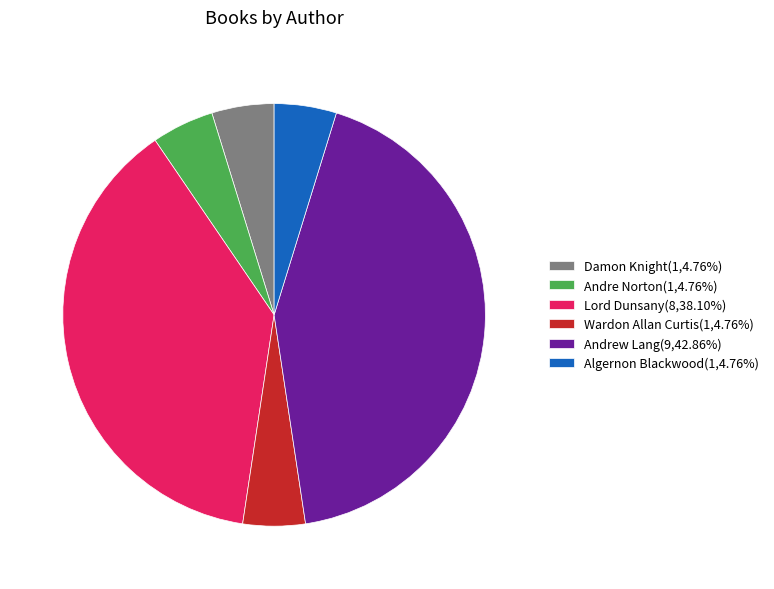

Is Andrew Lang(9,42.86%) the majority of the pie?

No